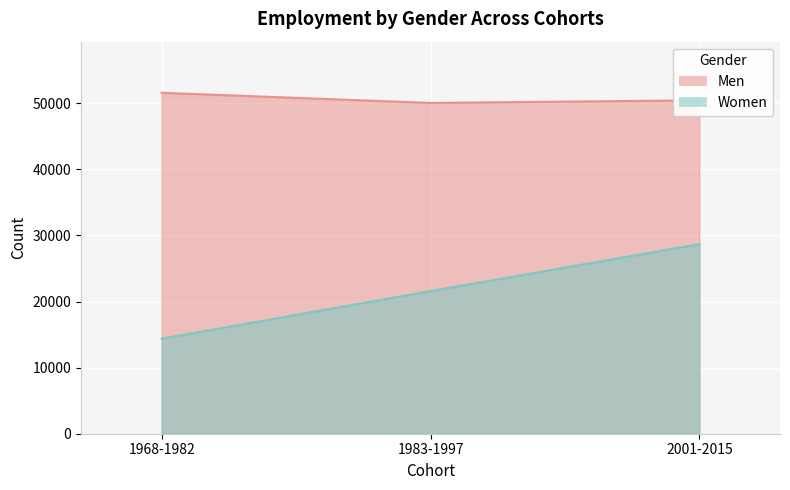

Which label corresponds to the largest value in the chart?

1968-1982